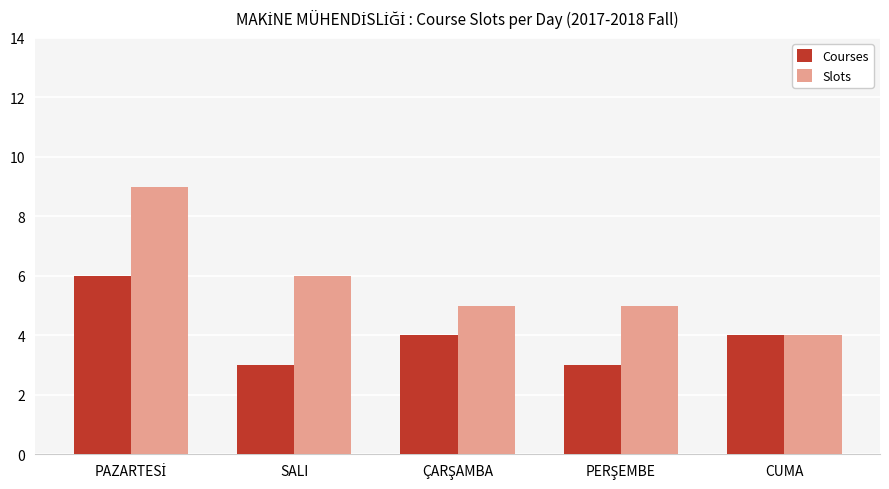

True or false: Courses has a value of 3 at SALI.

True